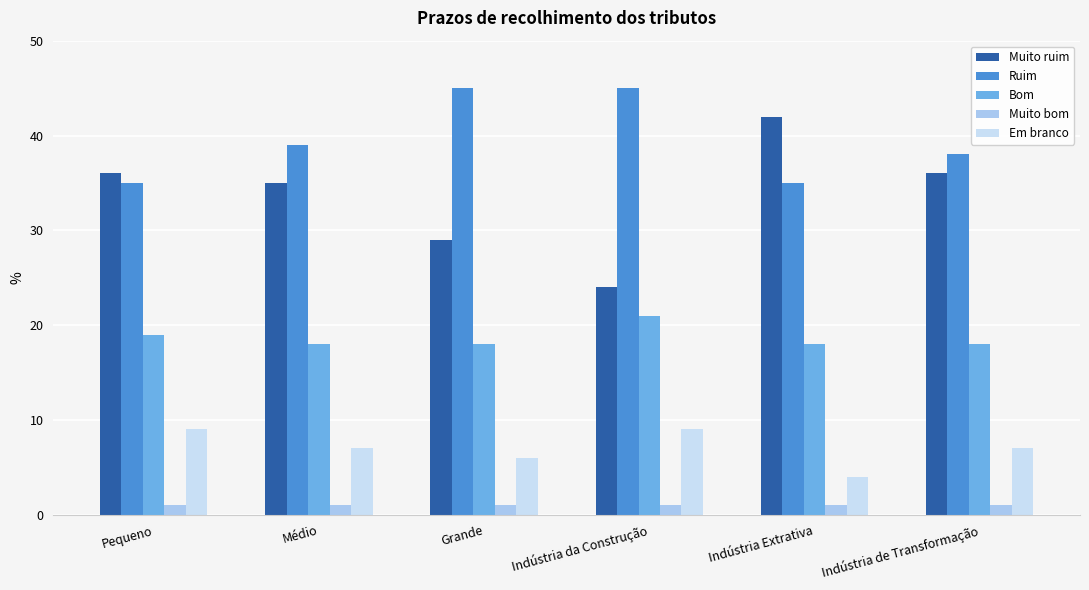

How many Em branco values are between 6 and 9?

5